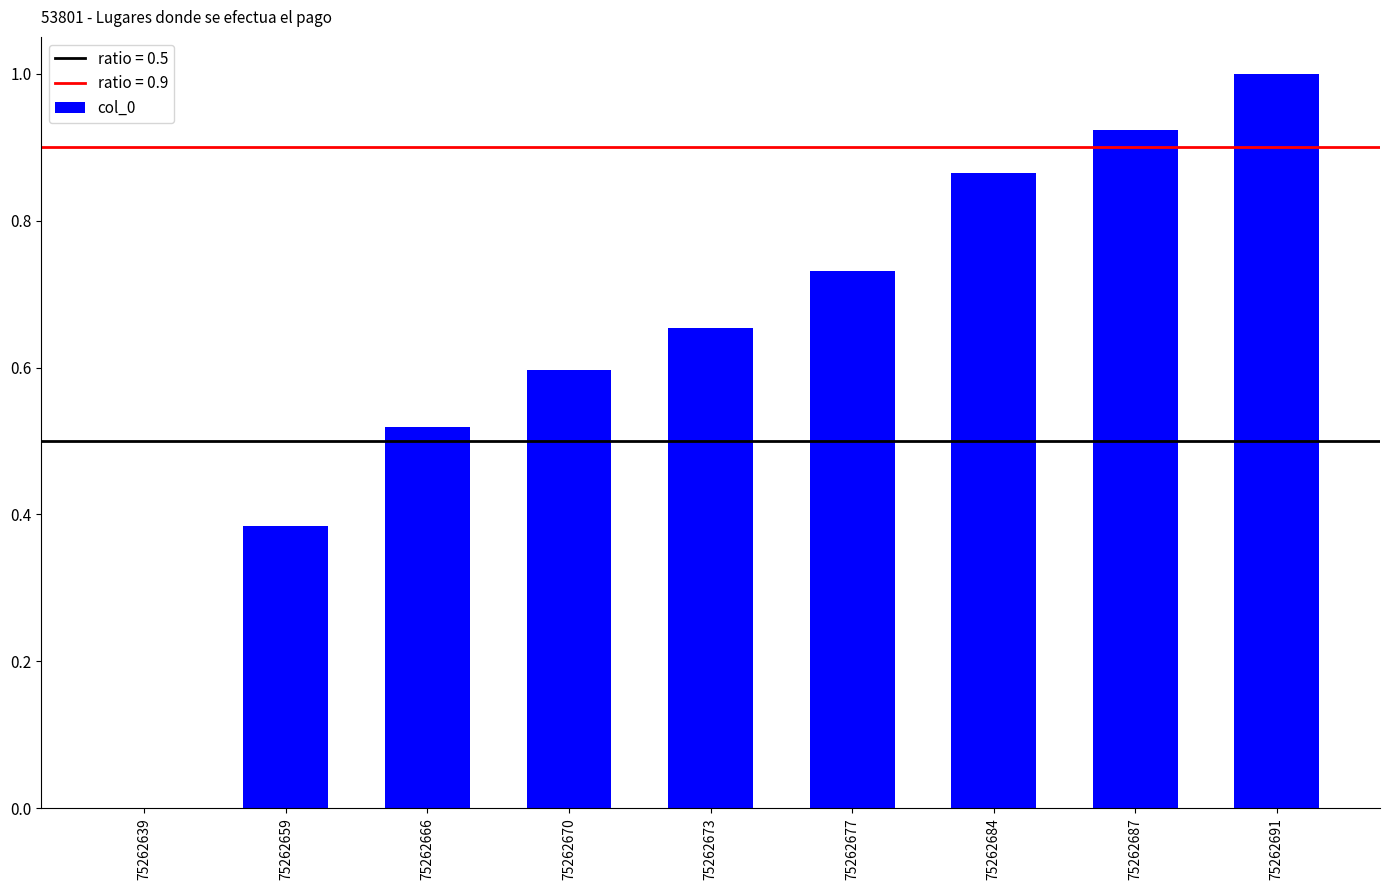

The chart shows a value of 0.7 at 75262666. True or false?

False